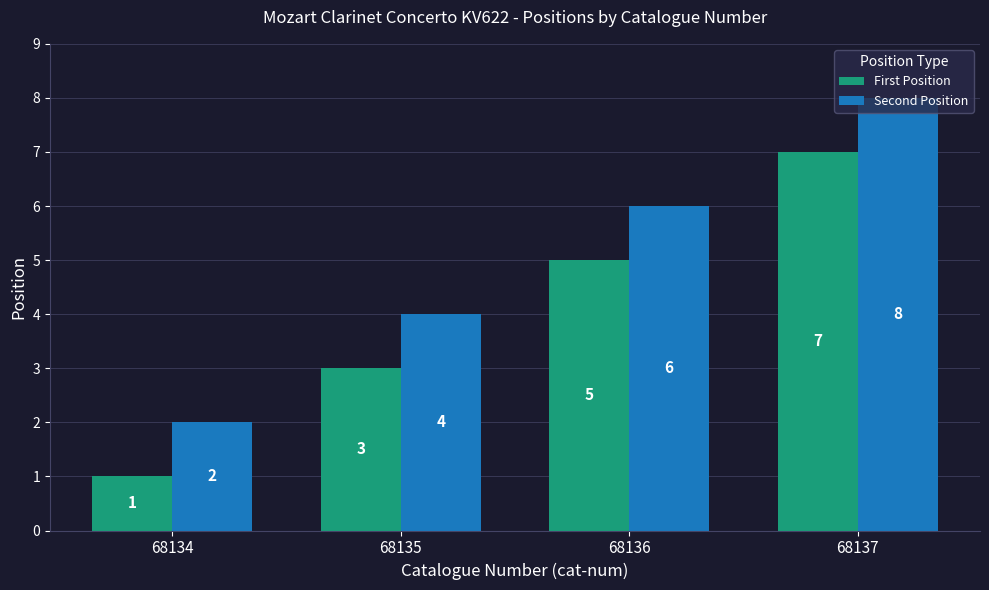

What is the difference between the second highest and minimum values in the First Position series?

4